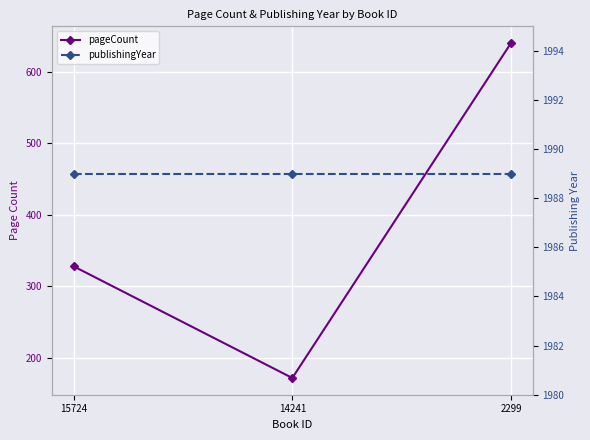

Reading left to right, transcribe all the data shown in this chart.

pageCount: 15724=328	14241=172	2299=640
publishingYear: 15724=1989	14241=1989	2299=1989